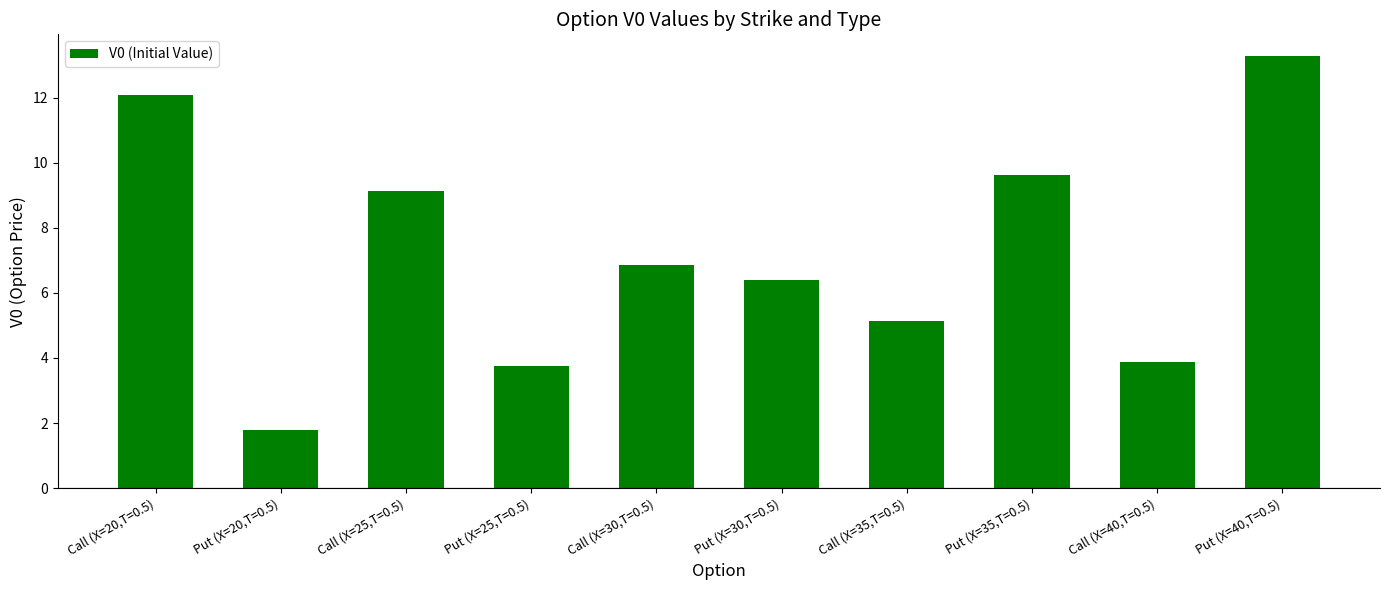

What is the average value?

7.2